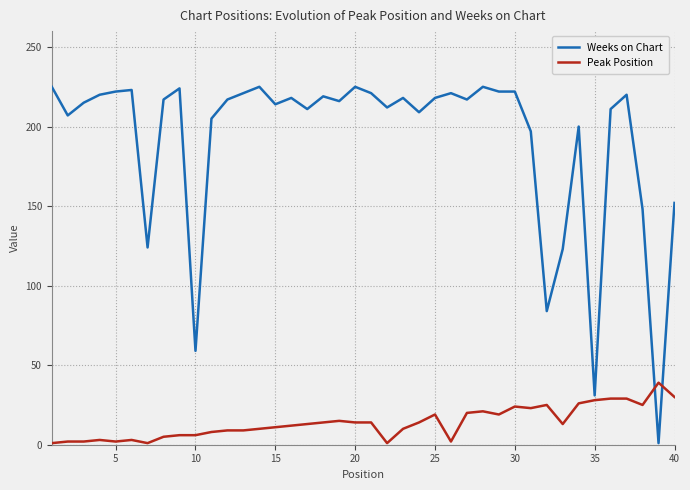

What is the minimum value shown in the chart?

1